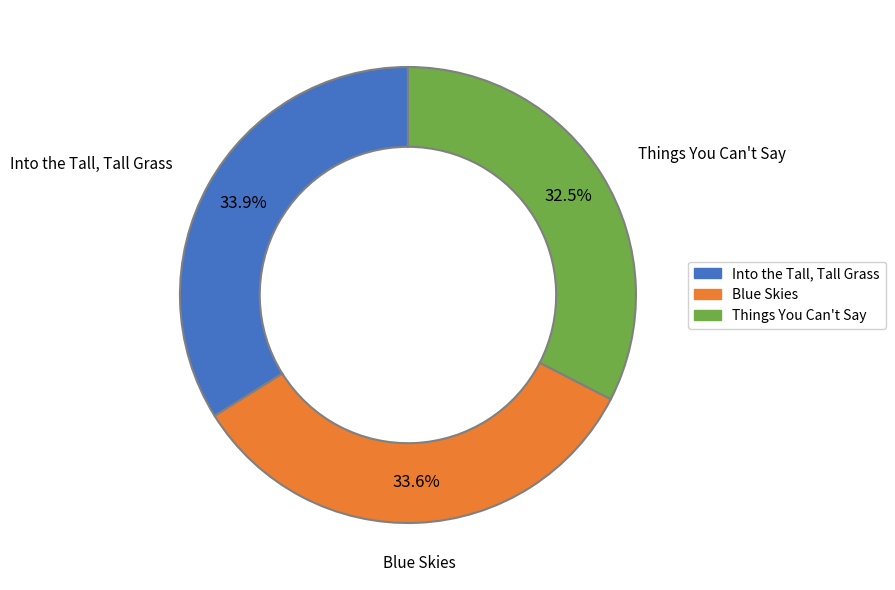

How many segments does this pie chart have?

3